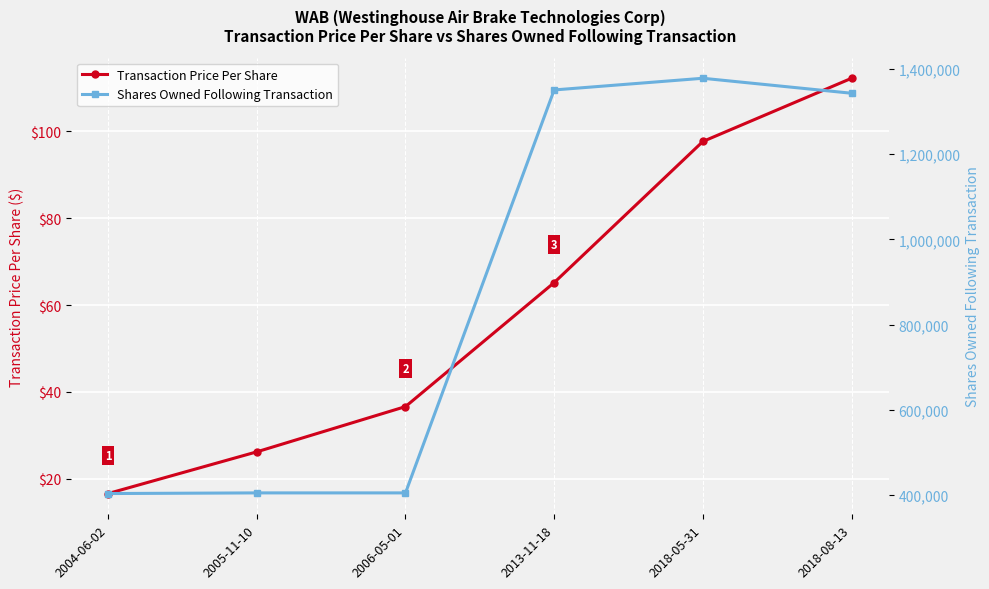

Reading left to right, what are all the values shown in this chart?

transactionPricePerShare: 16.6	26.2	36.6	65.2	97.7	112.3
sharesOwnedFollowingTransaction: 403033.0	404533.0	404533.0	1350840.0	1378276.0	1343096.0